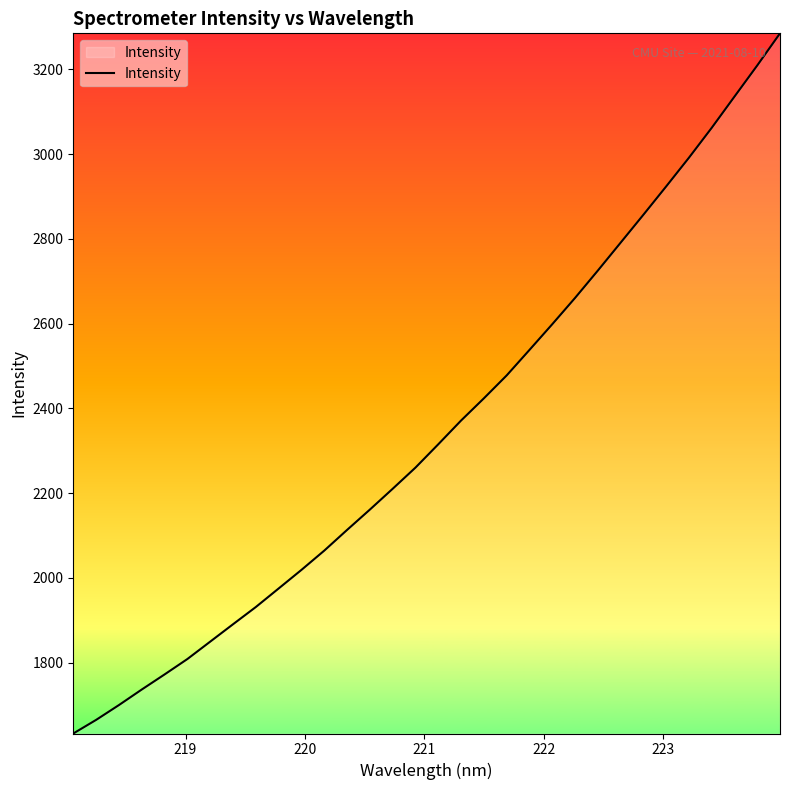

What is the difference between the maximum and minimum values?

1651.8